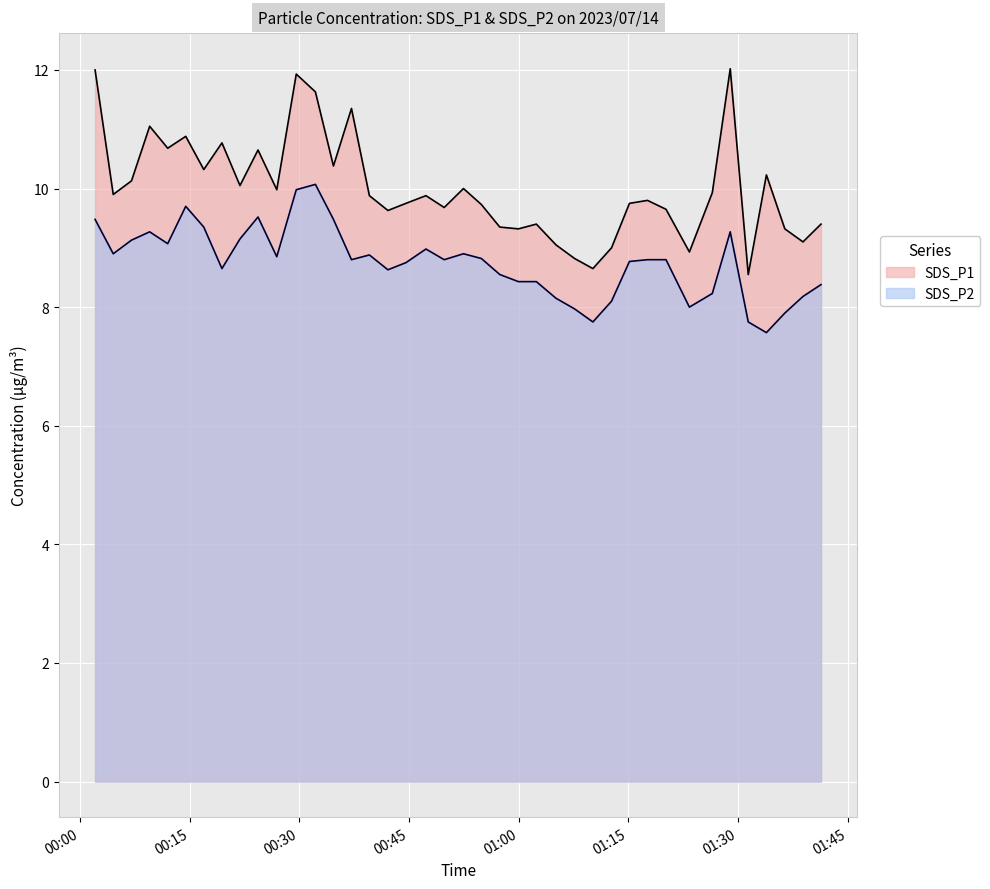

What are all the series names shown in the legend?

SDS_P1, SDS_P2